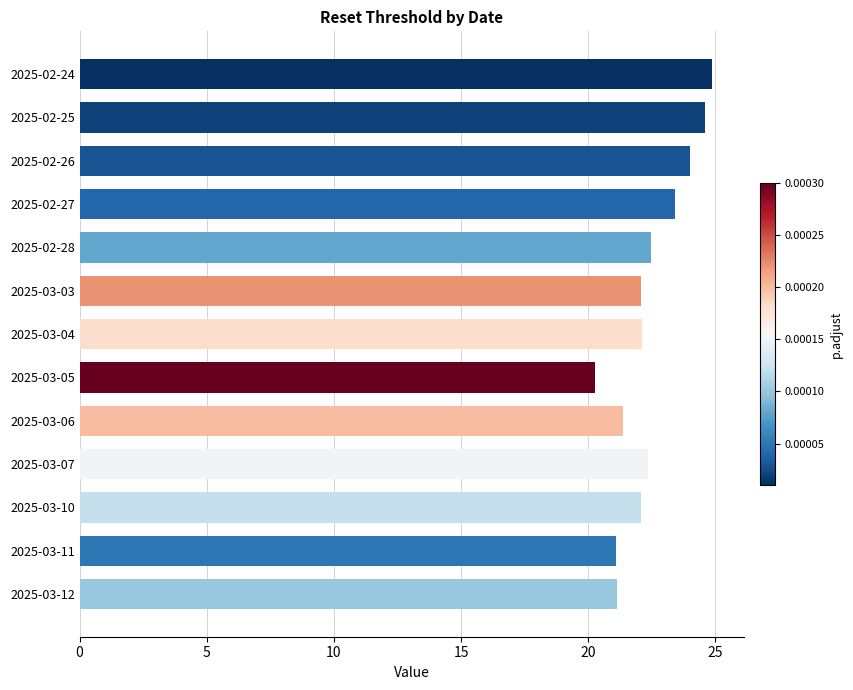

What is the change in value from 2025-03-07 to 2025-02-24?

+2.5